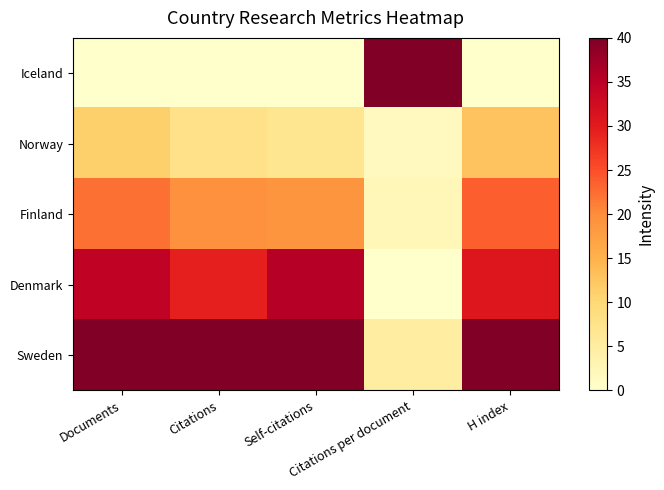

Reading left to right, what are all the values shown in this chart?

Iceland: Documents=0.0	Citations=0.0	Self-citations=0.0	Citations per document=40.0	H index=0.0
Norway: Documents=11.2	Citations=7.9	Self-citations=6.9	Citations per document=1.4	H index=12.7
Finland: Documents=22.2	Citations=19.4	Self-citations=18.8	Citations per document=2.3	H index=23.7
Denmark: Documents=34.5	Citations=29.5	Self-citations=35.3	Citations per document=0.0	H index=30.8
Sweden: Documents=40.0	Citations=40.0	Self-citations=40.0	Citations per document=4.9	H index=40.0